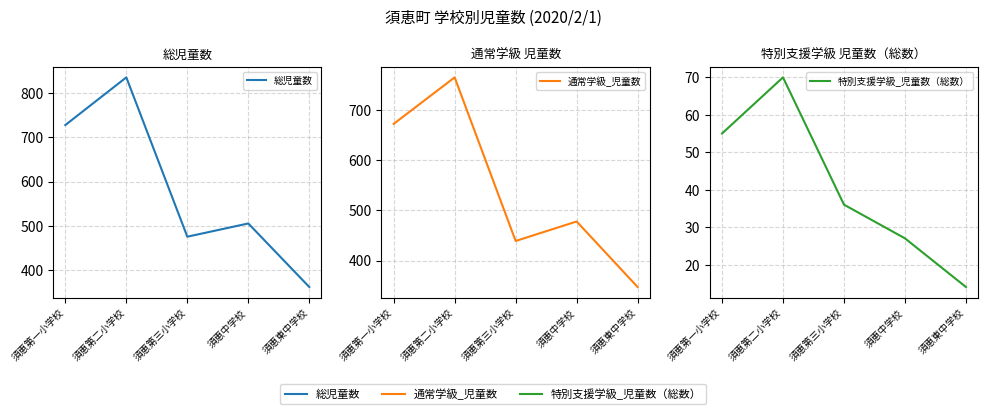

Reading left to right, list all the values displayed in this chart.

総児童数: 728	836	475	505	361
通常学級_児童数: 673	766	439	478	347
特別支援学級_児童数（総数）: 55	70	36	27	14